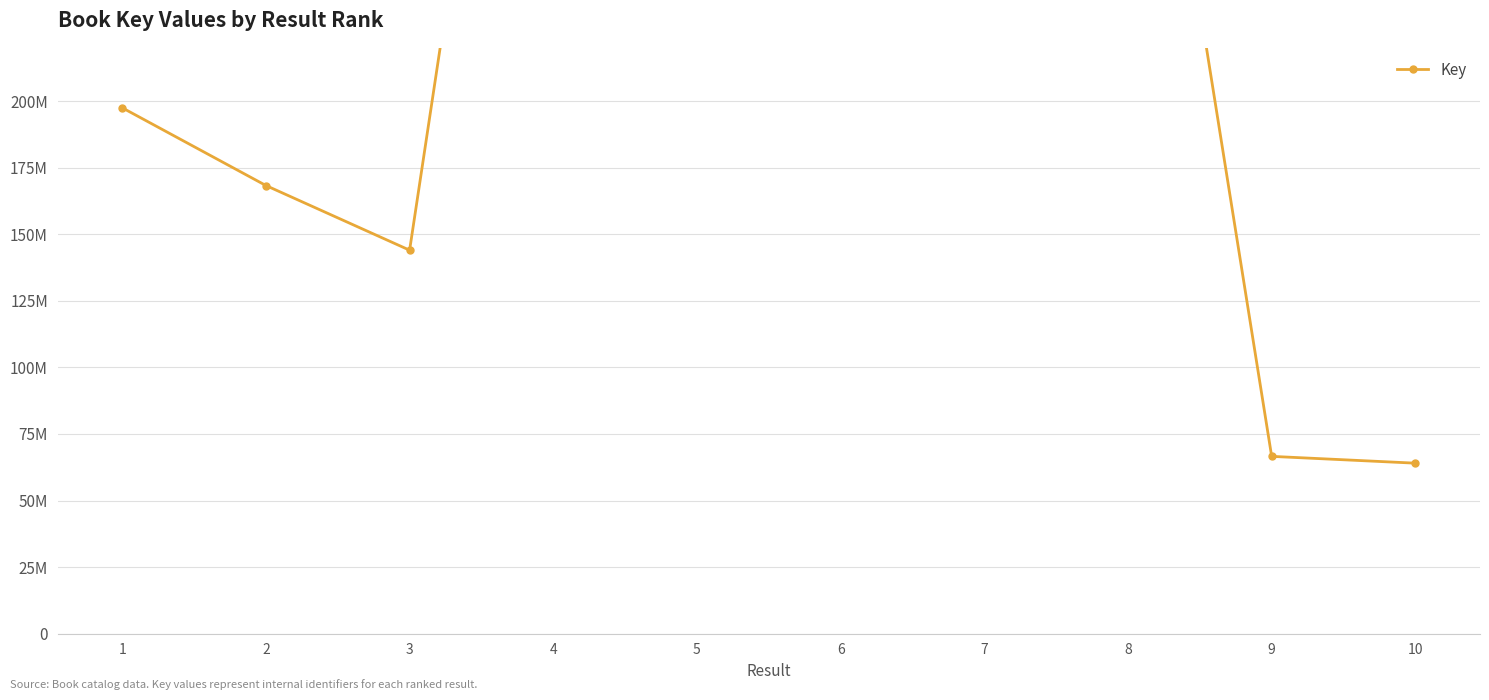

What is the difference between the maximum and minimum values?

437402346